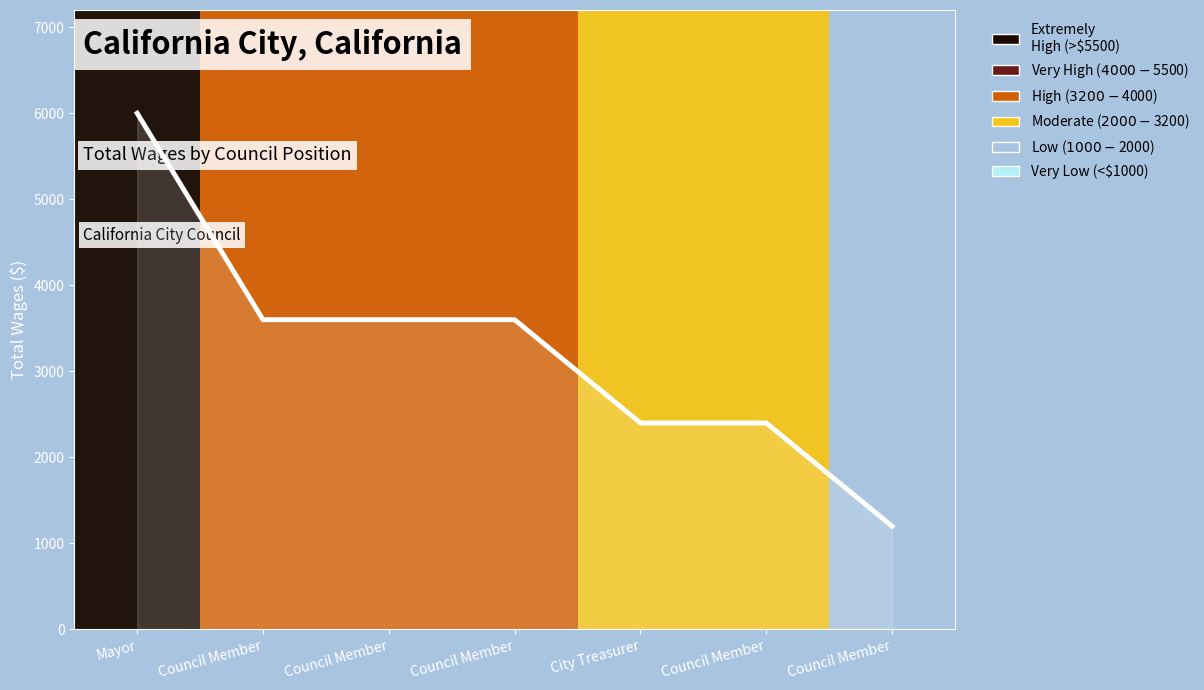

Reading left to right, extract all data points from this chart.

6000	3600	3600	3600	2400	2400	1200